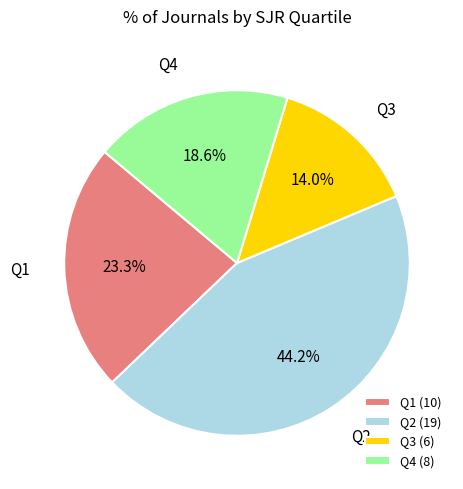

The Q4 slice represents 19% of the pie. True or false?

True